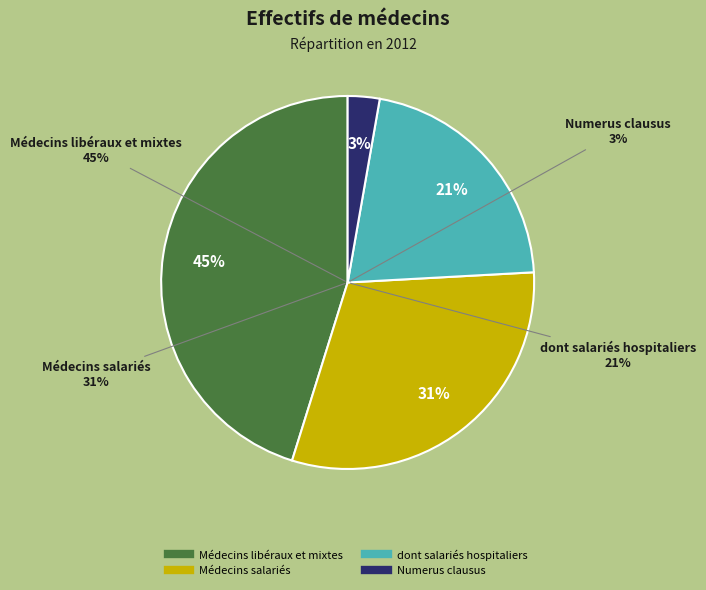

What is the ratio of the value at Numerus clausus to the value at dont salariés hospitaliers?

0.1